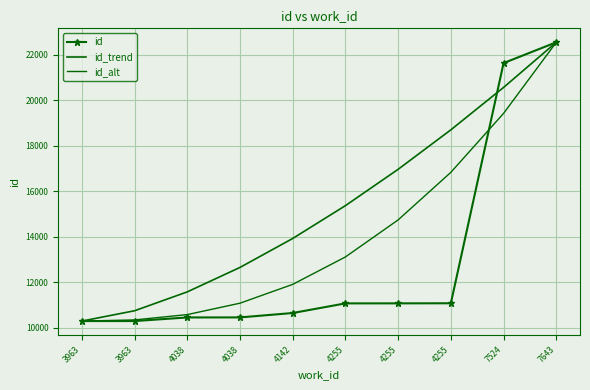

What is the difference between the highest and lowest values at 4255?

4293.9